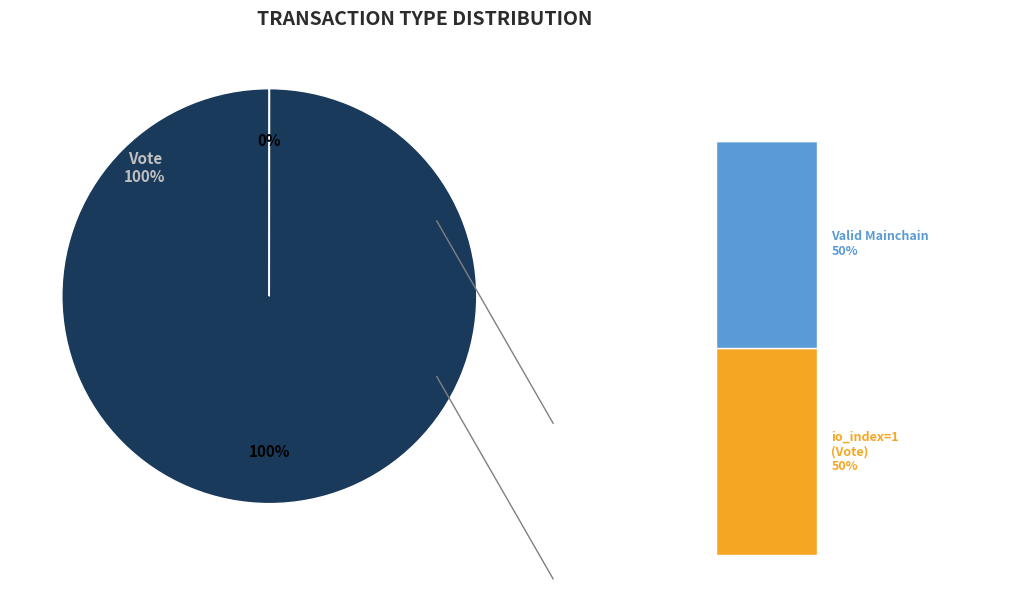

Is Ticket the majority of the pie?

No